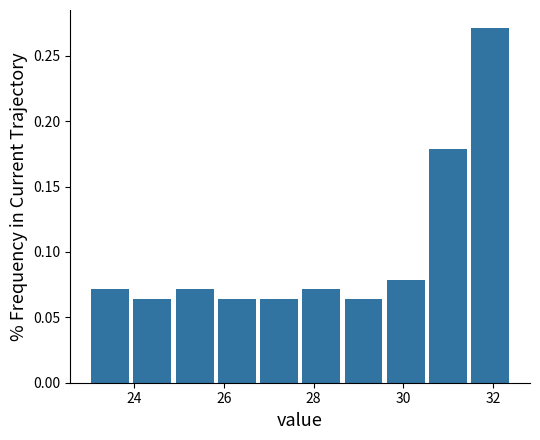

Reading left to right, list every bar in this chart as the range it spans on the x-axis followed by its height. Neither the bar edges nor the heights are printed on the chart, so give them approximately, as read against the axes.

23.00 to 23.94: 0.070
23.94 to 24.88: 0.065
24.88 to 25.82: 0.070
25.82 to 26.76: 0.065
26.76 to 27.70: 0.065
27.70 to 28.64: 0.070
28.64 to 29.58: 0.065
29.58 to 30.52: 0.080
30.52 to 31.46: 0.180
31.46 to 32.40: 0.270